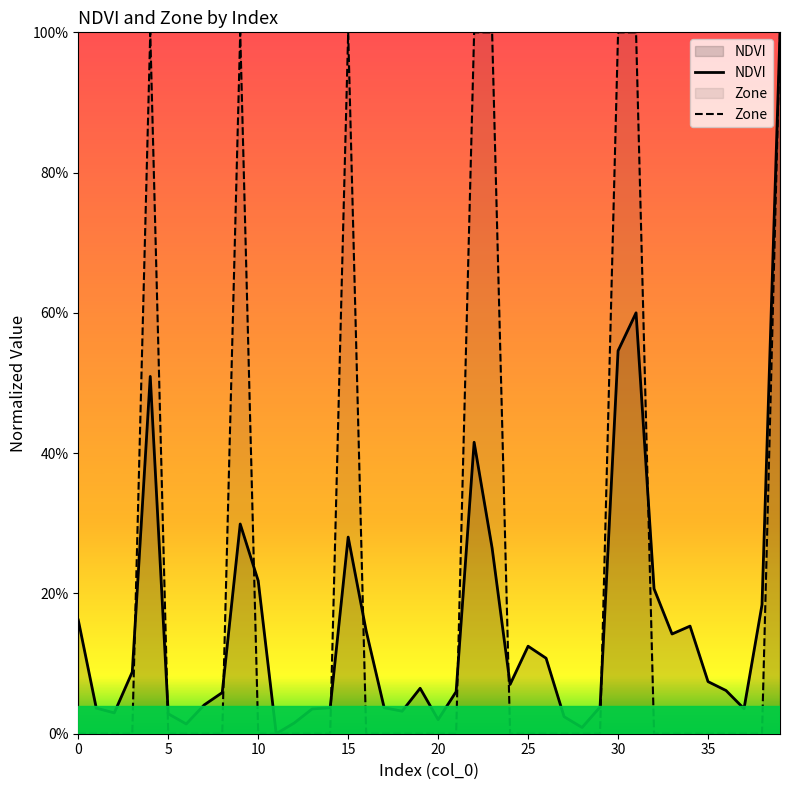

Where is NDVI nearest to the value 0?

11